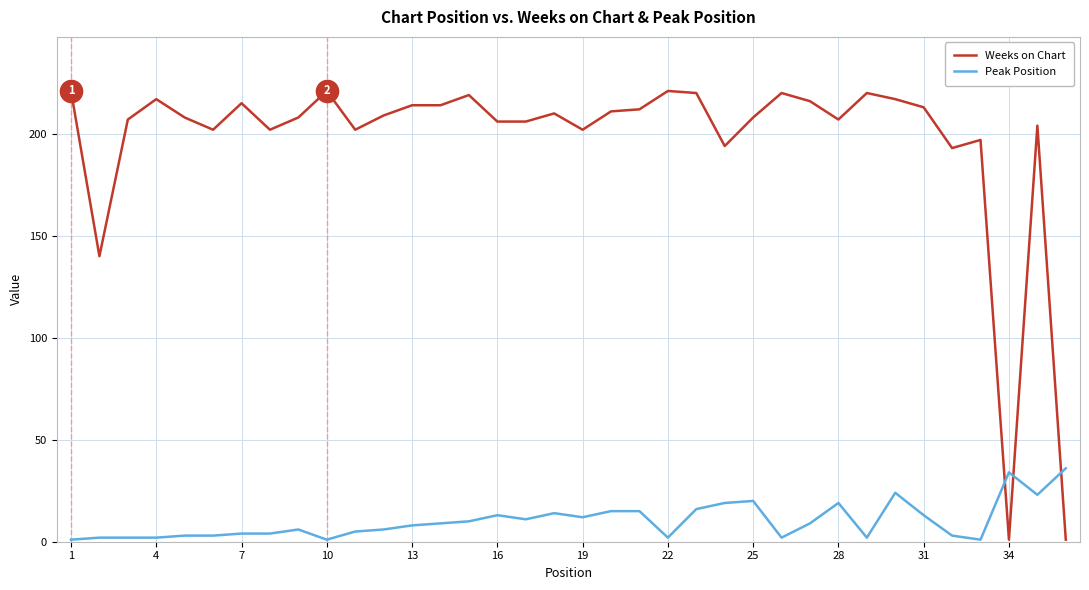

True or false: Peak Position and Weeks on Chart intersect in this chart.

True